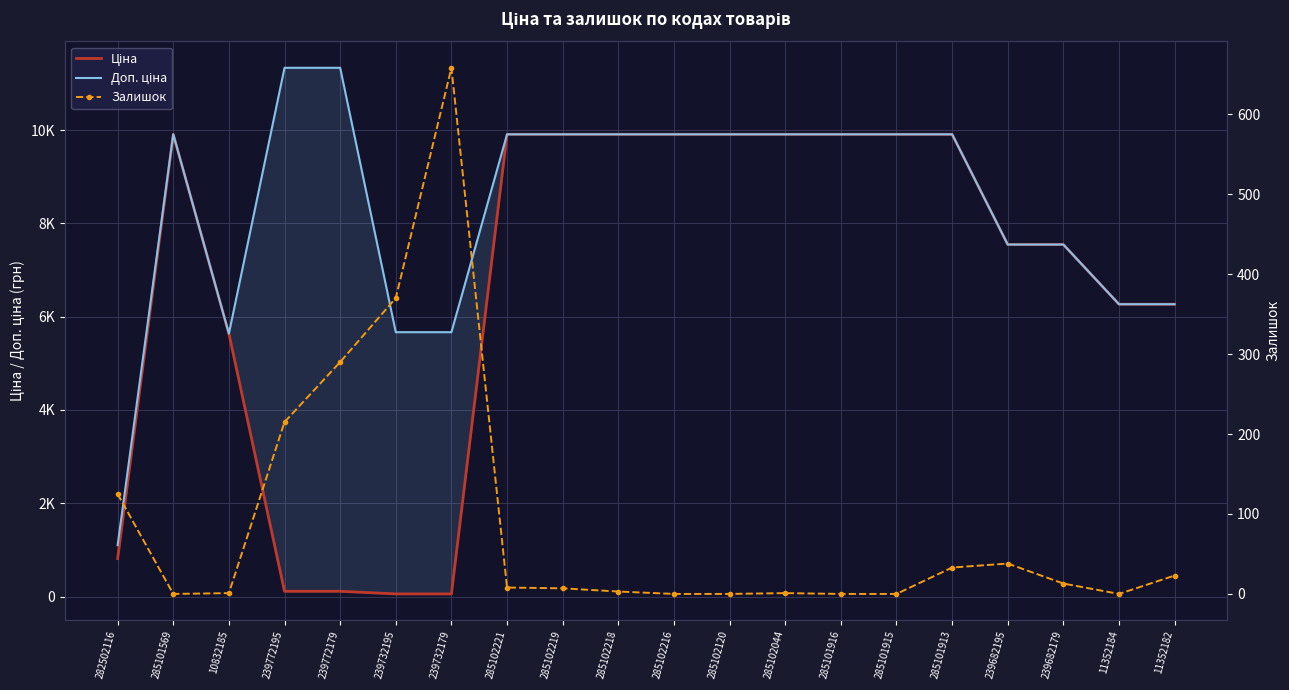

Reading left to right, what are all the values shown in this chart?

Ціна: 282502116=813.0	285101569=9908.5	10832185=5636.0	239772195=113.3	239772179=113.3	239732195=56.7	239732179=56.7	285102221=9908.5	285102219=9908.5	285102218=9908.5	285102216=9908.5	285102120=9908.5	285102044=9908.5	285101916=9908.5	285101915=9908.5	285101913=9908.5	239682195=7545.9	239682179=7545.9	11352184=6266.7	11352182=6266.7
Доп. ціна: 282502116=1101.8	285101569=9908.5	10832185=5636.0	239772195=11334.0	239772179=11334.0	239732195=5667.0	239732179=5667.0	285102221=9908.5	285102219=9908.5	285102218=9908.5	285102216=9908.5	285102120=9908.5	285102044=9908.5	285101916=9908.5	285101915=9908.5	285101913=9908.5	239682195=7545.9	239682179=7545.9	11352184=6266.7	11352182=6266.7
Залишок: 282502116=125.0	285101569=0.0	10832185=1.0	239772195=215.0	239772179=290.0	239732195=370.0	239732179=658.0	285102221=8.0	285102219=7.0	285102218=3.0	285102216=0.0	285102120=0.0	285102044=1.0	285101916=0.0	285101915=0.0	285101913=33.0	239682195=38.0	239682179=13.0	11352184=0.0	11352182=23.0